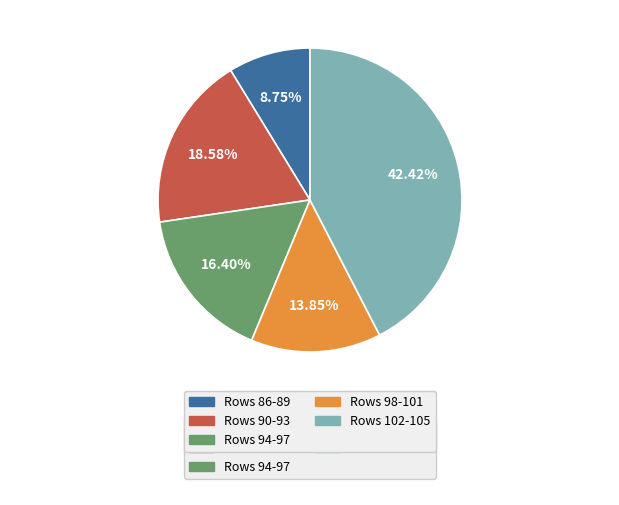

Does any single category account for the majority?

No